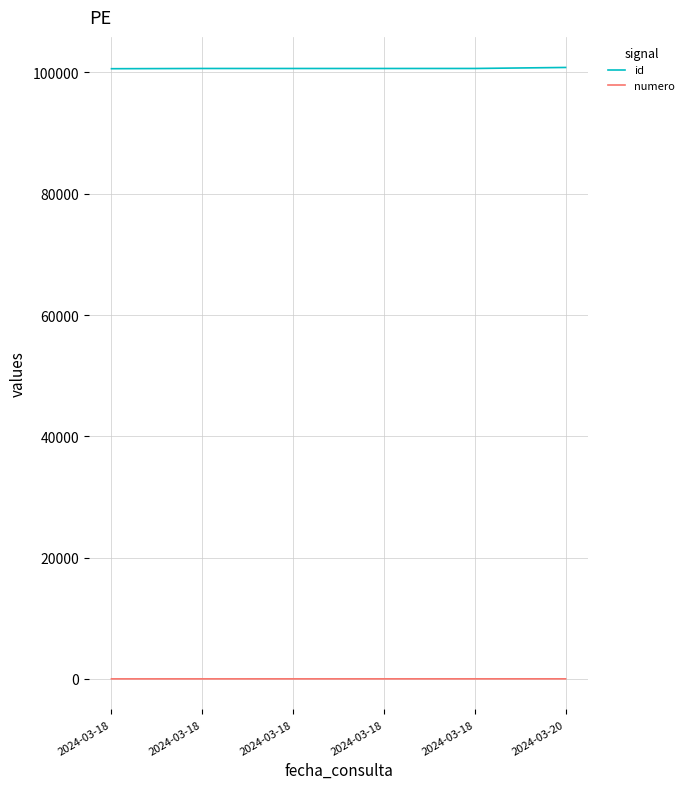

Rank the categories by numero value from highest to lowest.

2024-03-20, 2024-03-18, 2024-03-18, 2024-03-18, 2024-03-18, 2024-03-18